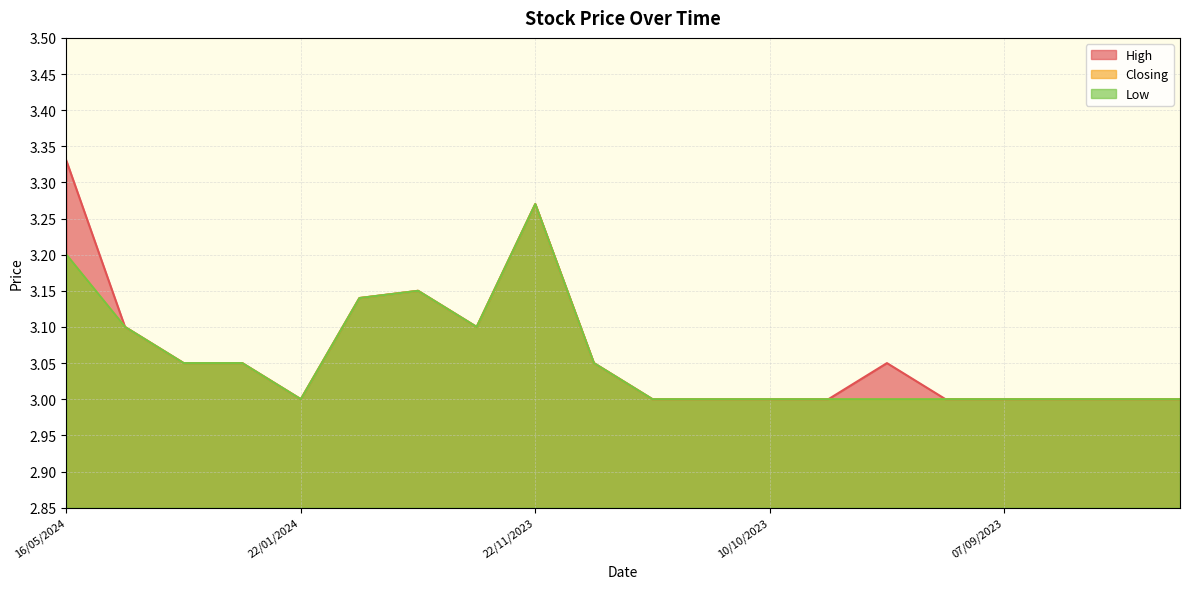

Which series has the largest range (max minus min)?

High